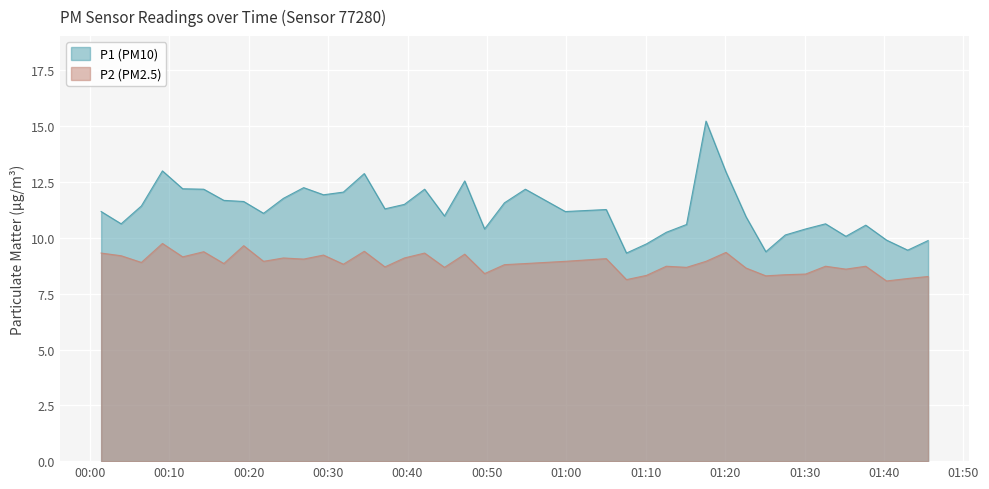

How many lines are shown in the chart?

2